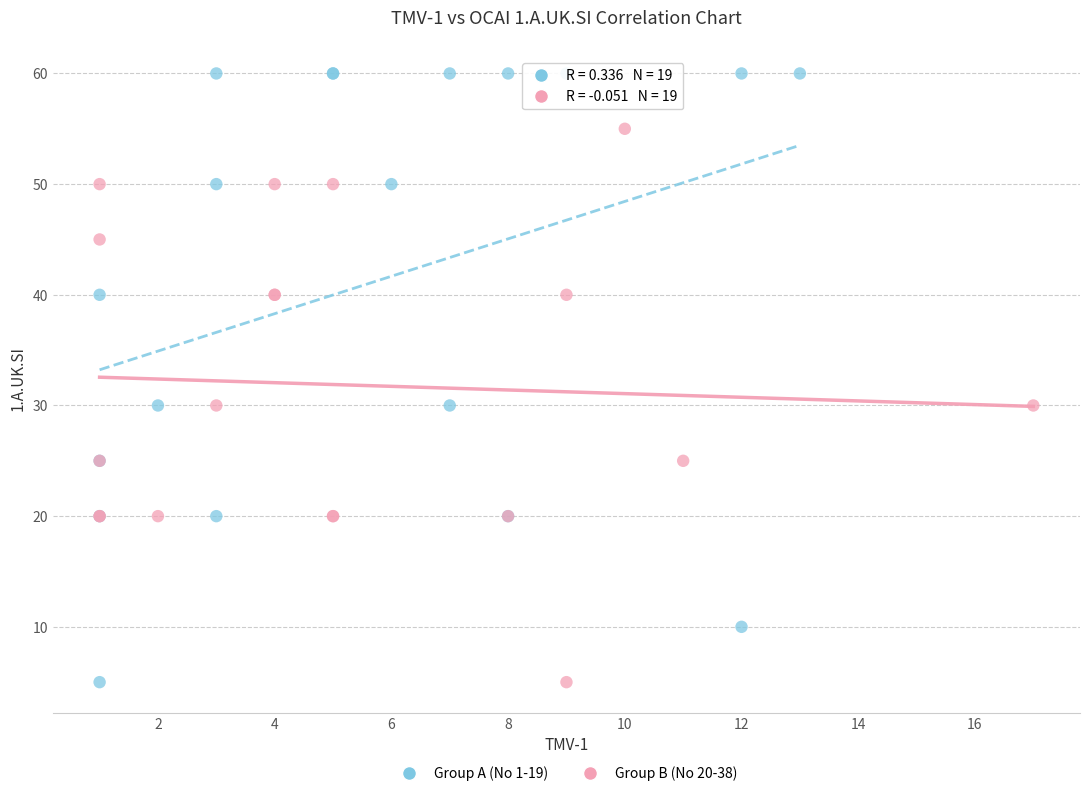

Which series contains the highest Y value?

Group A (No 1-19)